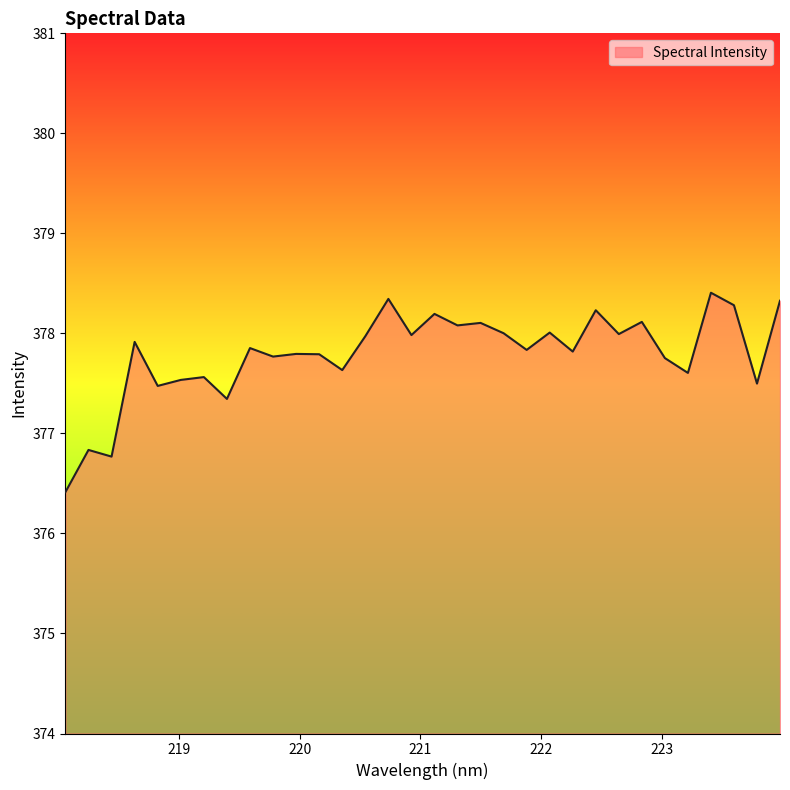

What is the smallest value displayed?

376.4